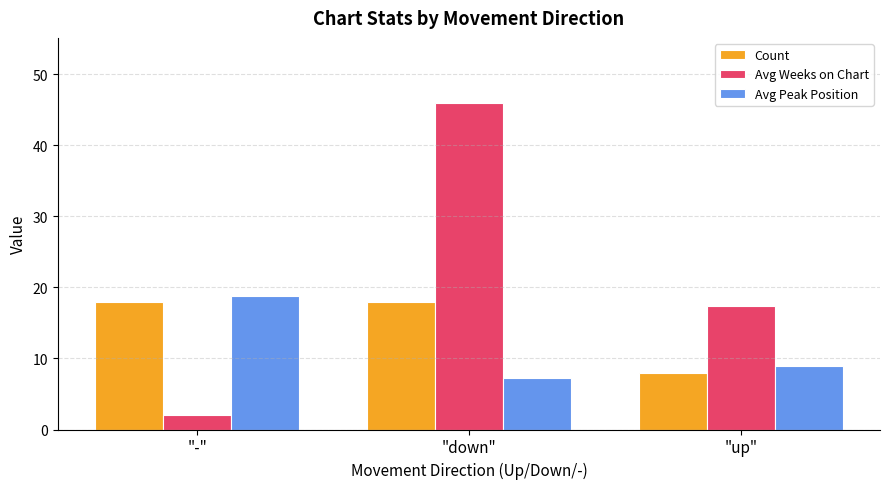

What is the label of the 2nd bar from the right?

"down"